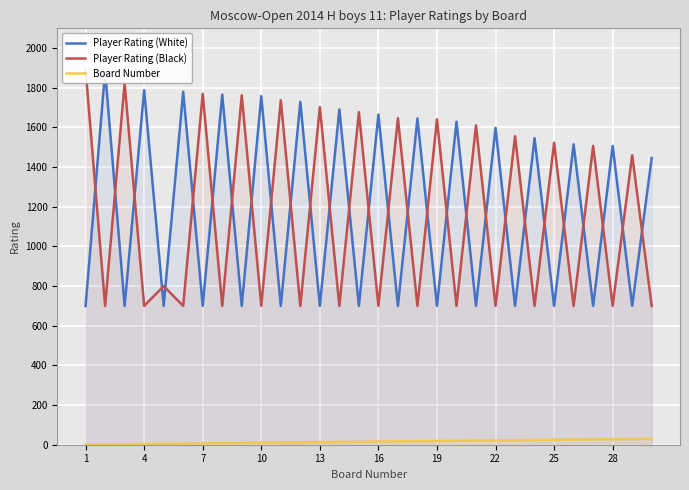

The value of Board Number at 22 is 13. True or false?

False